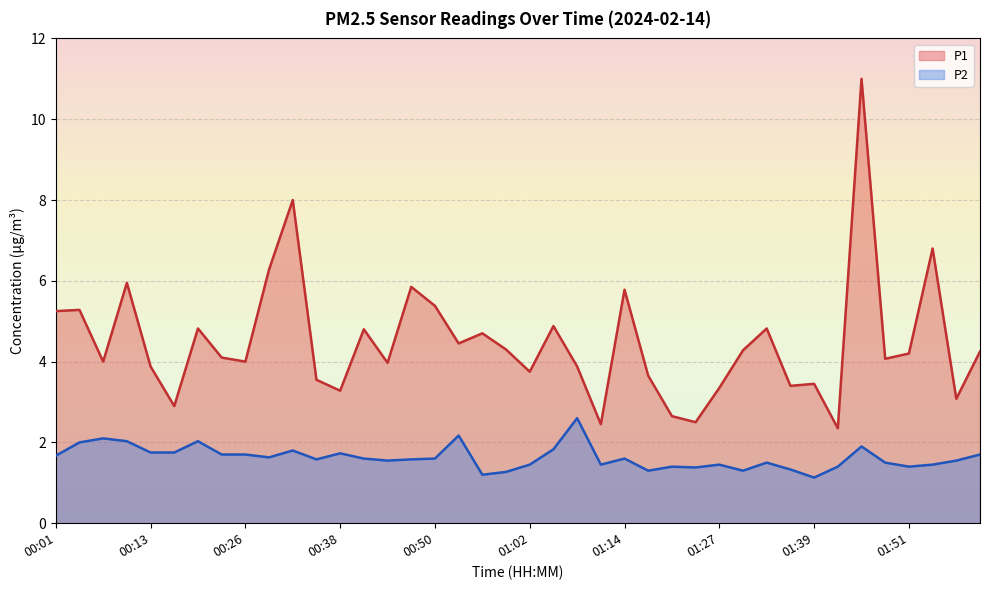

What are all the series names shown in the legend?

P1, P2